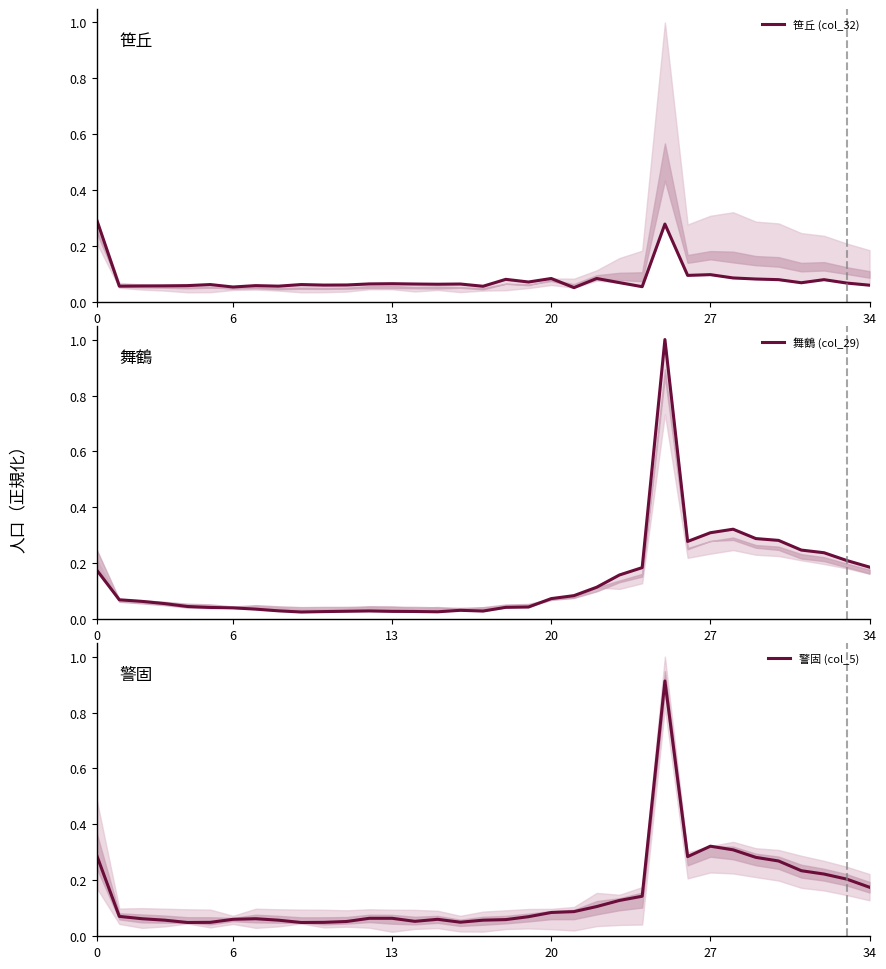

What is the average value of the 笹丘 (col_32) series?

0.1